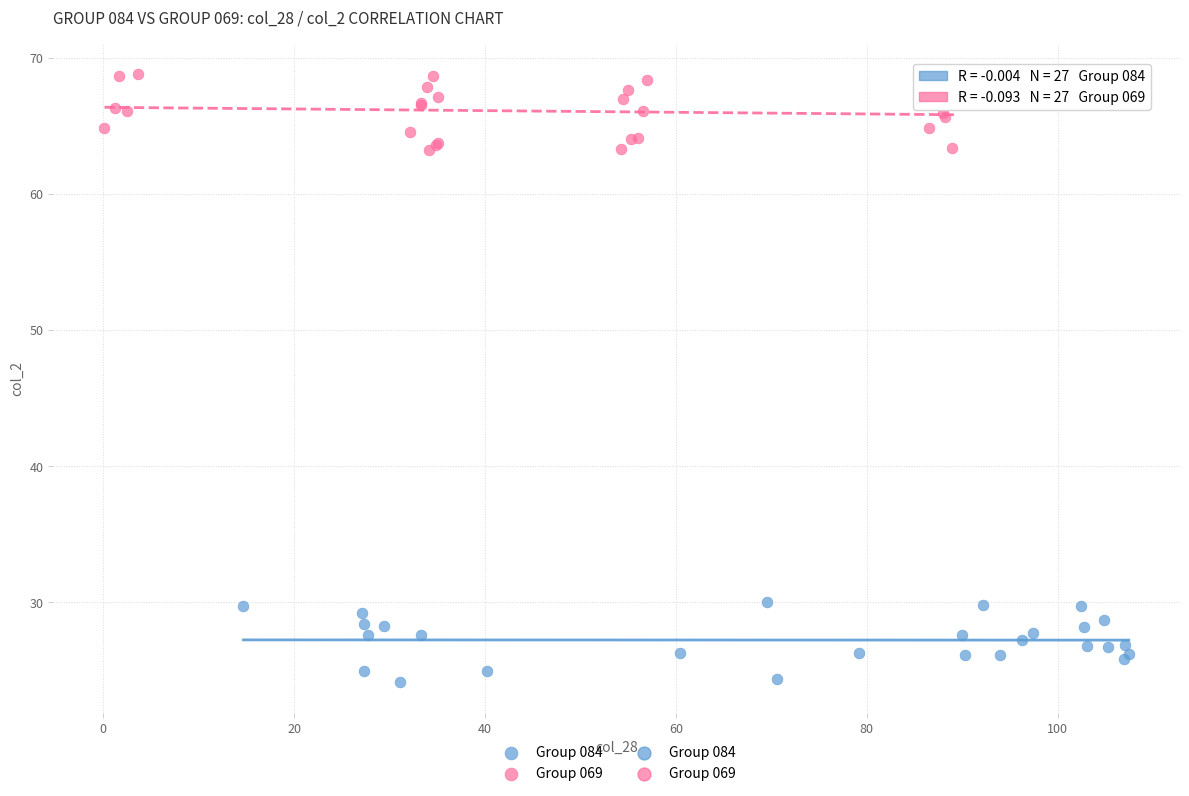

Which series contains the highest Y value?

Group 069